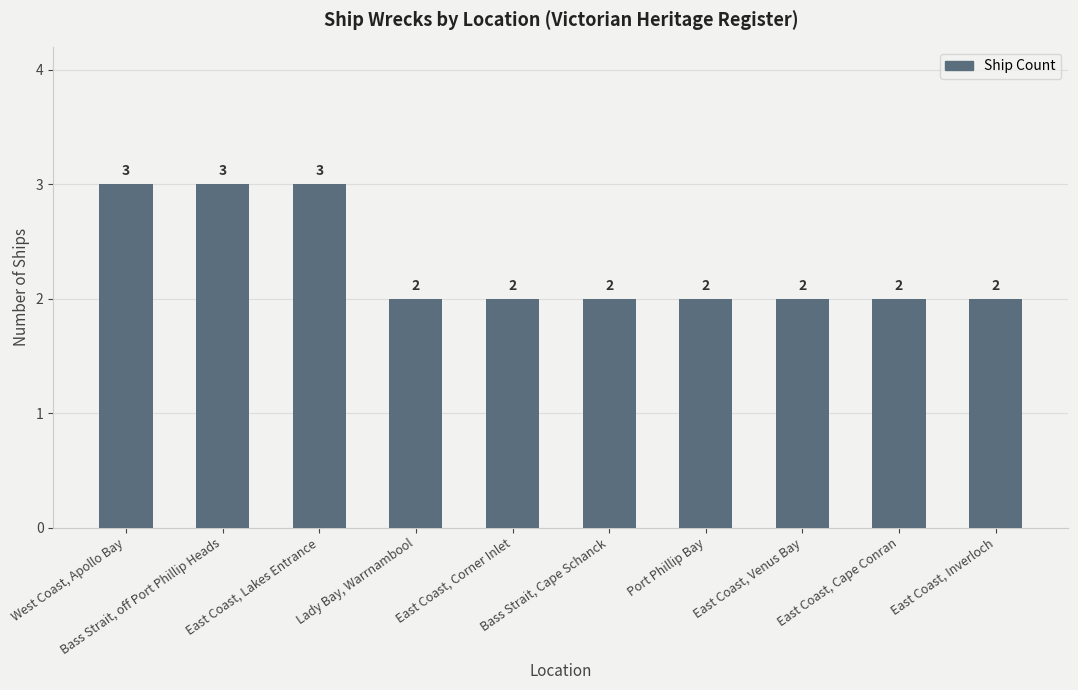

Which has a higher value, East Coast, Inverloch or East Coast, Lakes Entrance?

East Coast, Lakes Entrance